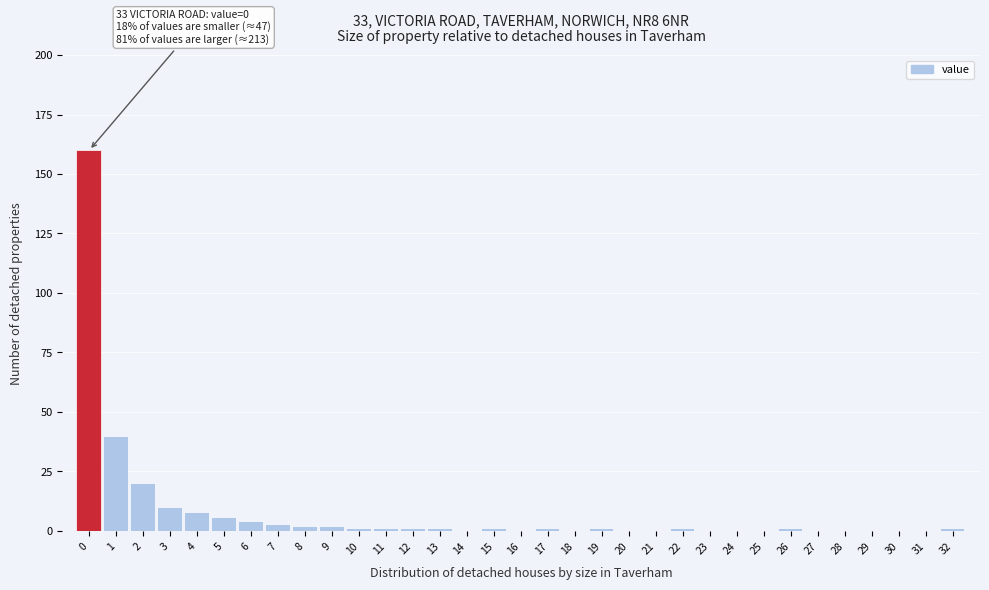

True or false: the data shows 3 at 7.

True